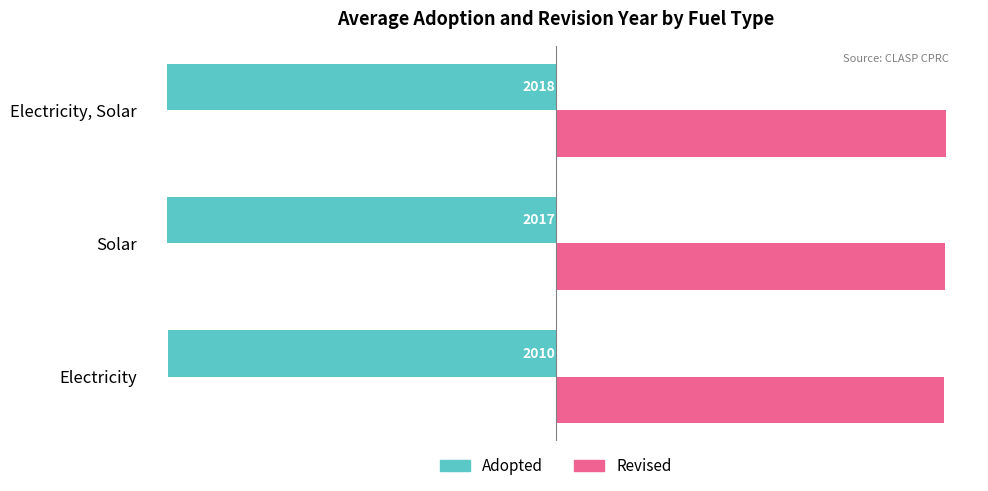

How many values in the Revised series are below 2020?

1